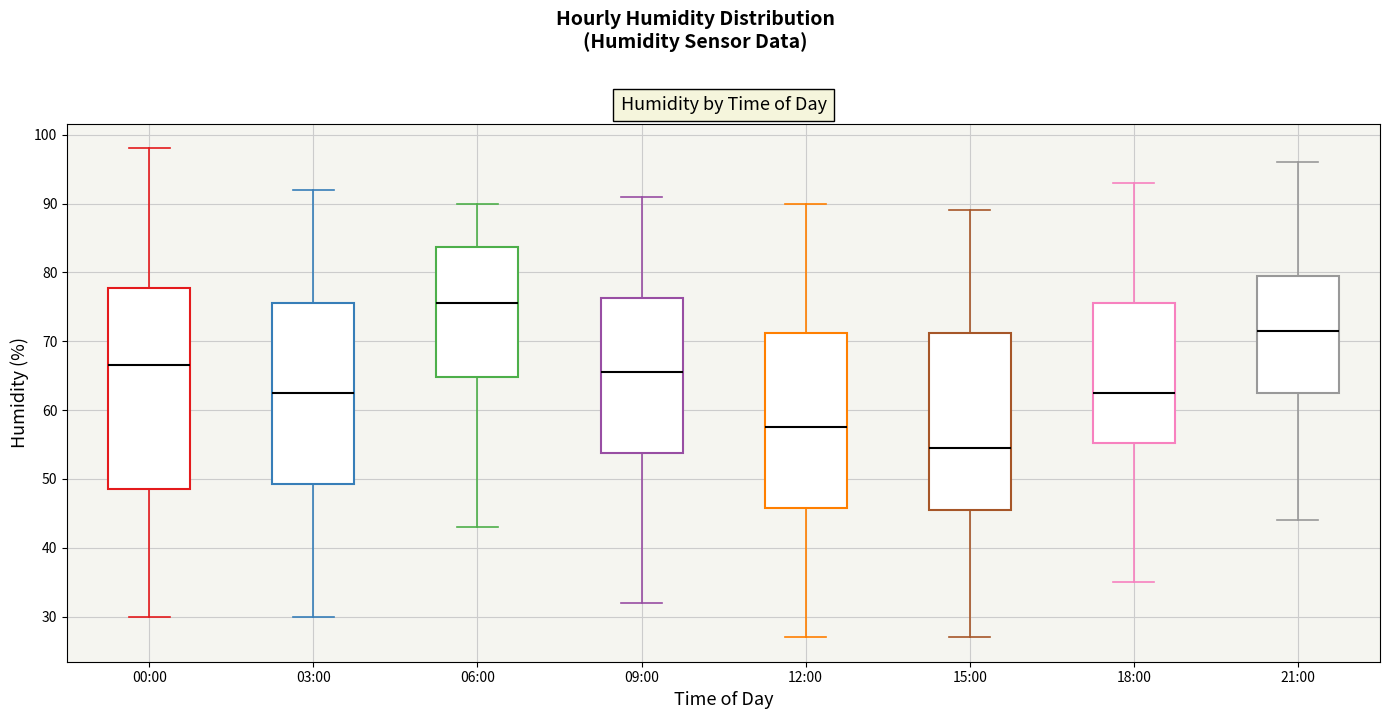

Reading left to right, transcribe this box plot: for each box, give where its median line is, the range the box spans, and where its two whiskers end, as read against the y-axis. The values are not printed on the chart, so give them approximately, as read against the axis.

00:00: median 67, box 49 to 78, whiskers 30 to 98
03:00: median 63, box 49 to 76, whiskers 30 to 92
06:00: median 76, box 65 to 84, whiskers 43 to 90
09:00: median 66, box 54 to 76, whiskers 32 to 91
12:00: median 58, box 46 to 71, whiskers 27 to 90
15:00: median 55, box 46 to 71, whiskers 27 to 89
18:00: median 63, box 55 to 76, whiskers 35 to 93
21:00: median 72, box 63 to 80, whiskers 44 to 96